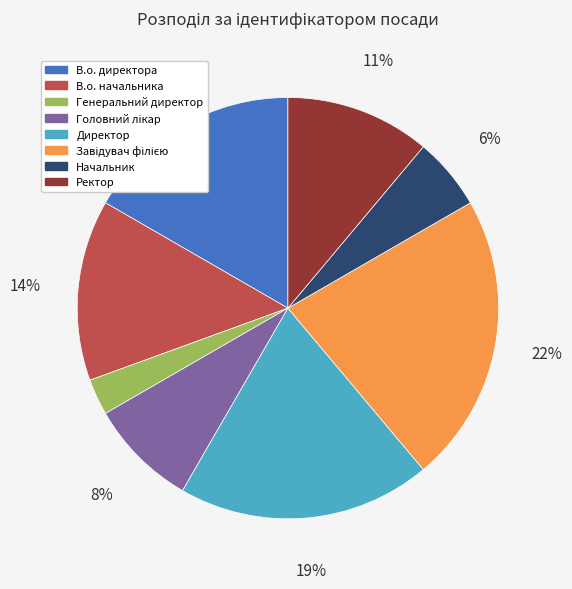

To the nearest percent, what is the difference between the В.о. начальника and Ректор slice percentages?

3%